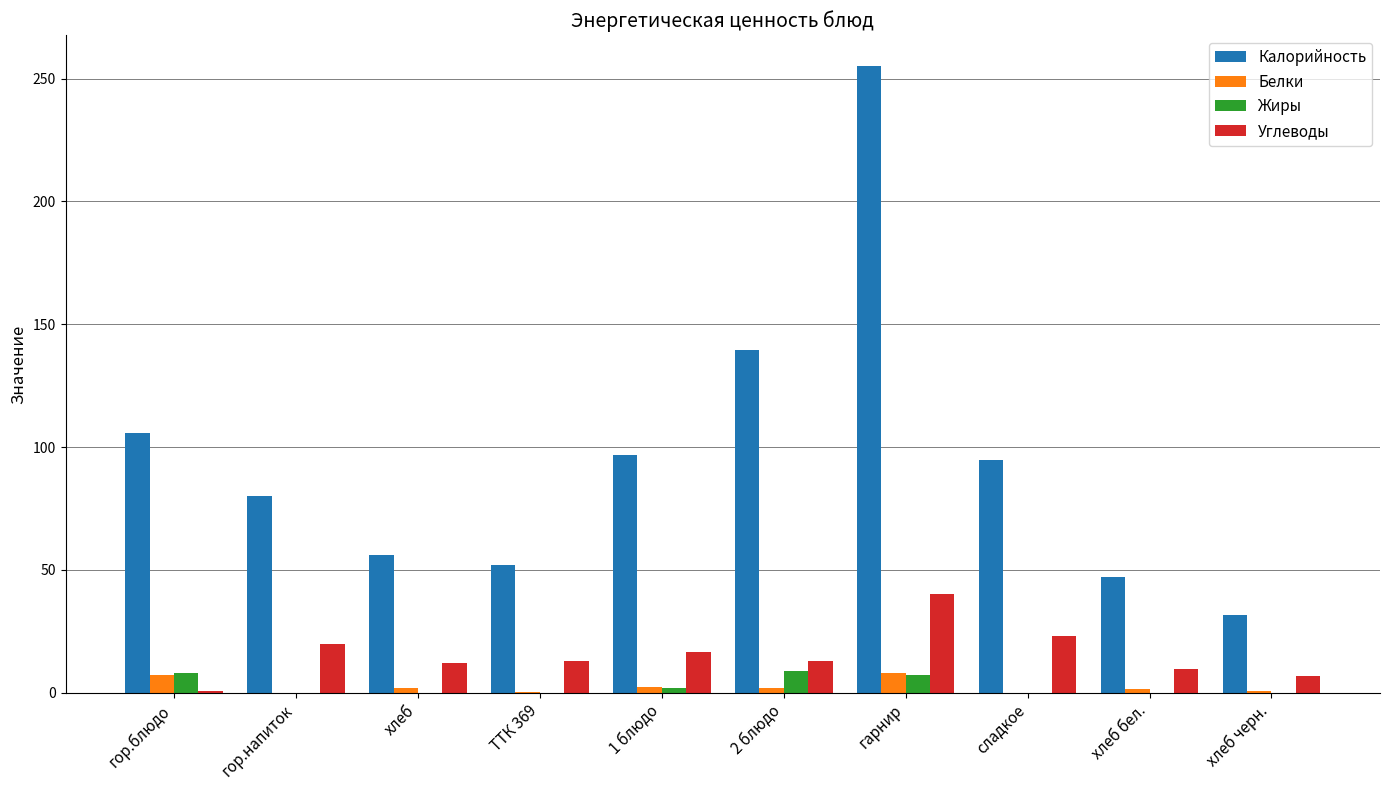

What is the sum of all Белки values?

23.9